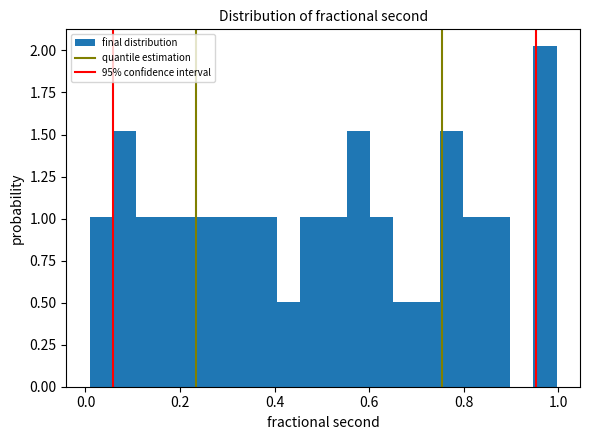

Read against the x-axis, roughly where is the centre of the tallest bar?

0.98